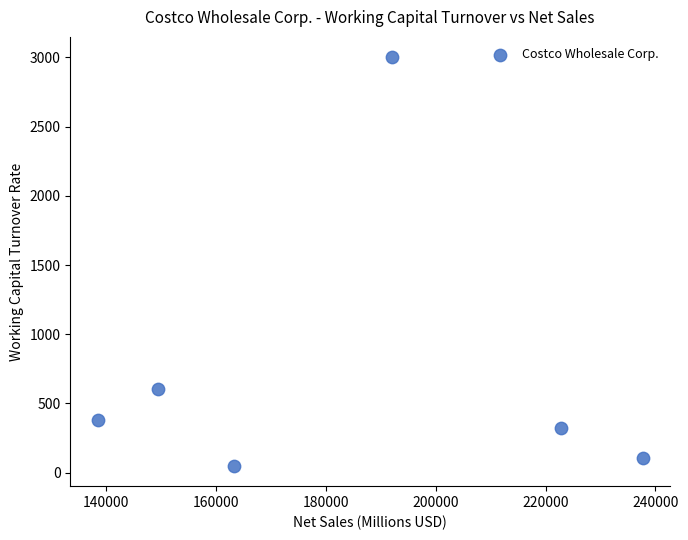

What Y value in the scatter plot is closest to 1525?

602.2